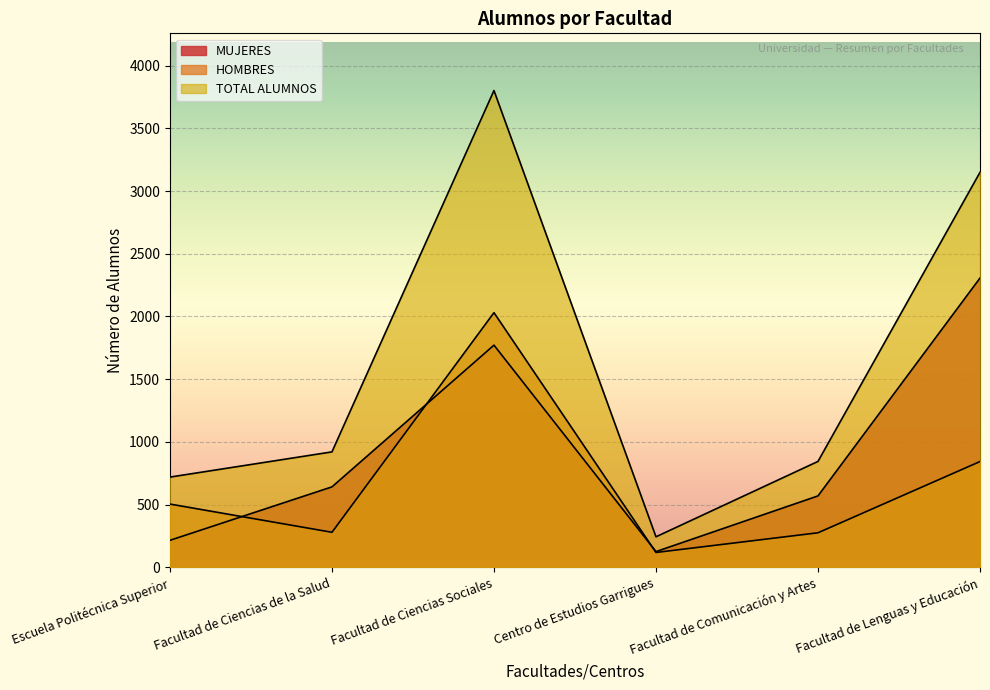

At which label does HOMBRES first exceed 504?

Facultad de Ciencias Sociales